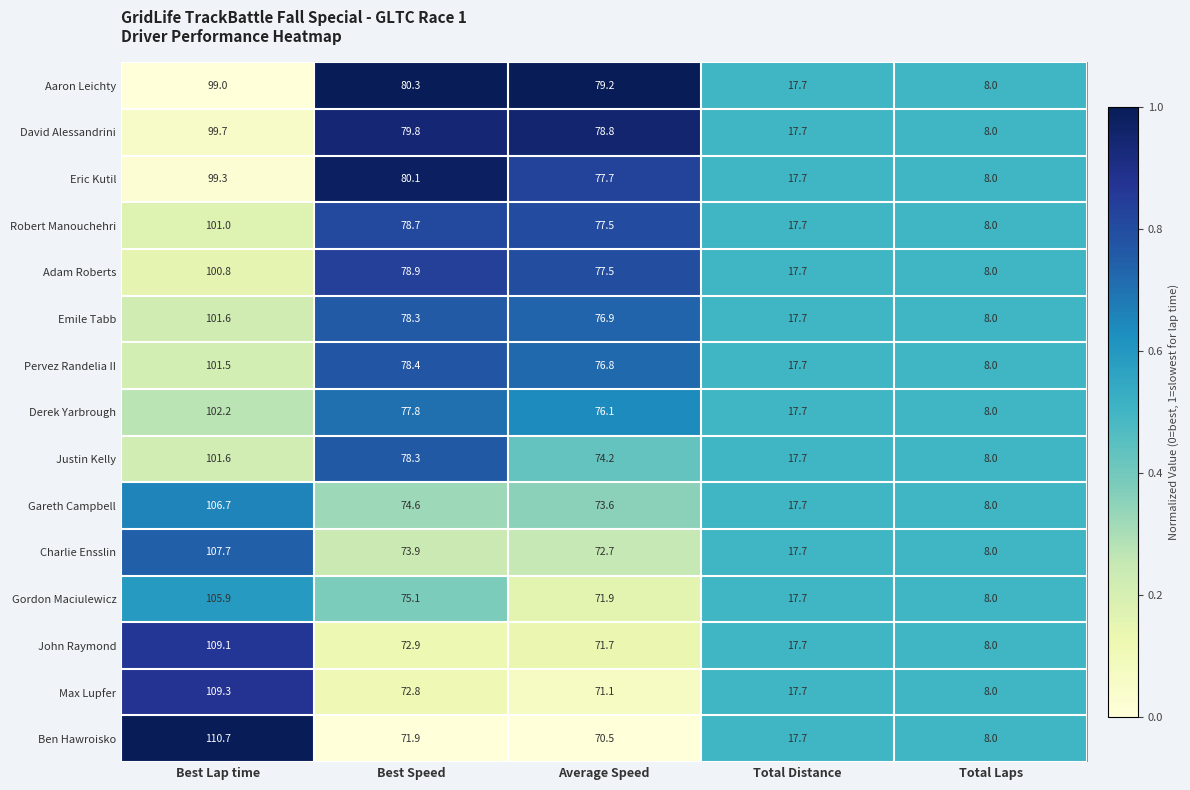

What is the sum of the David Alessandrini values at Best Lap time and Total Laps?

107.7